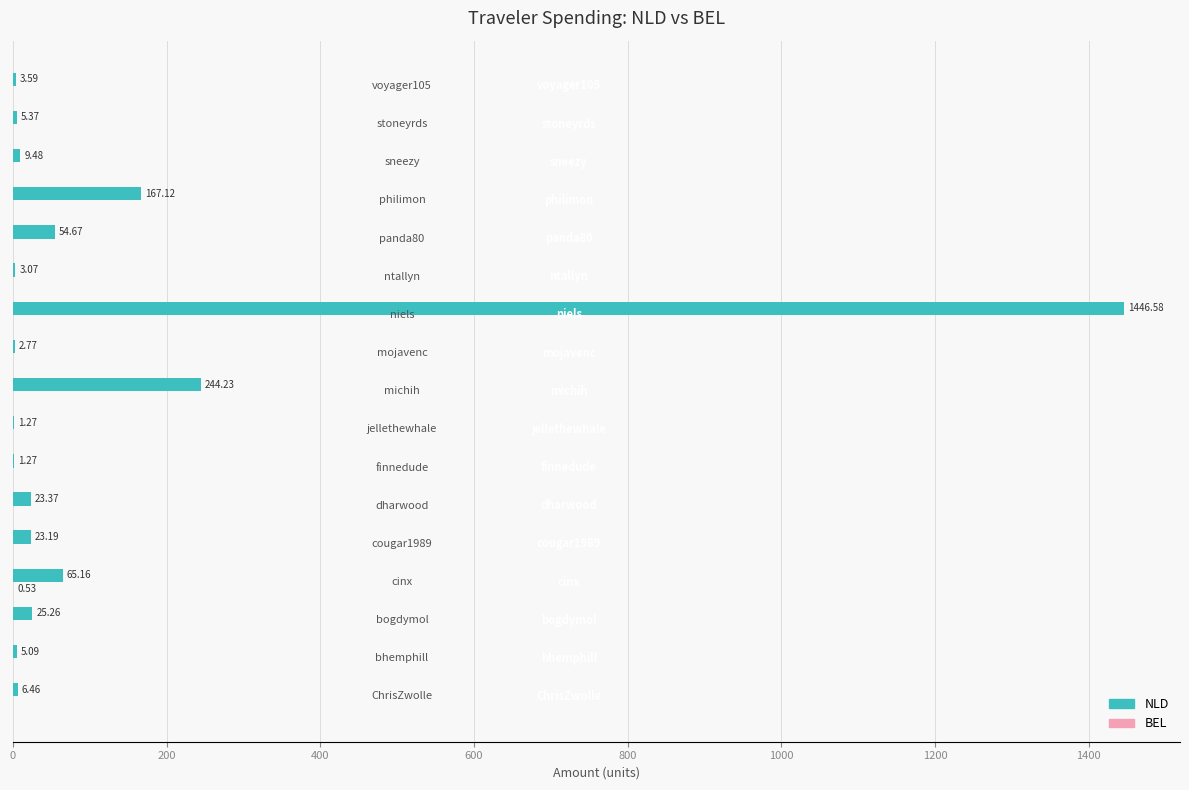

Which series has the largest total across all categories?

NLD